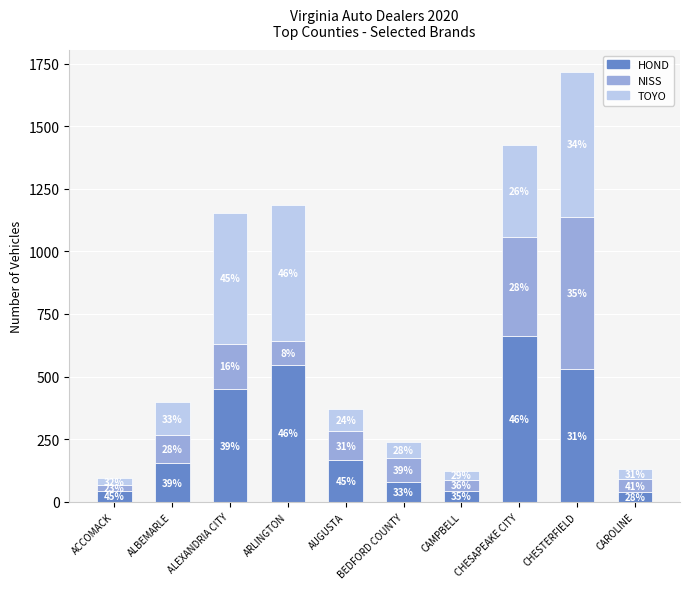

What are all the series names shown in the legend?

HOND, NISS, TOYO